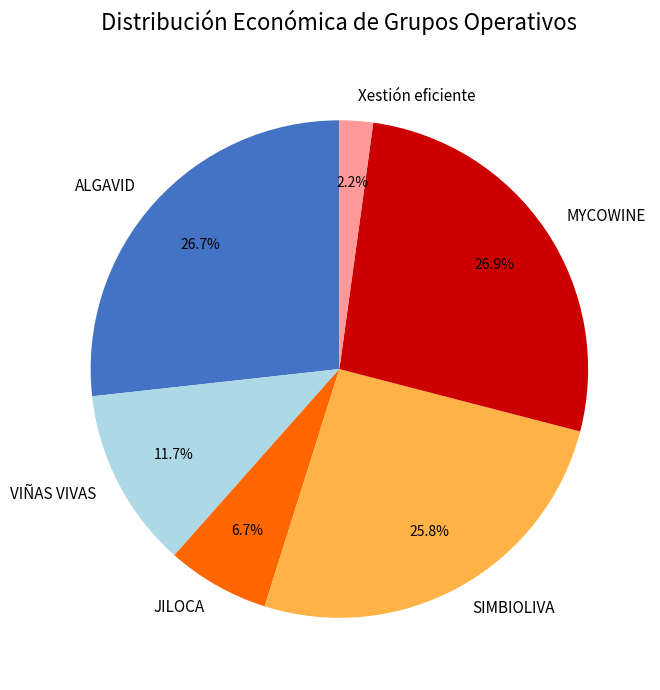

Between Xestión eficiente and ALGAVID, which is larger?

ALGAVID